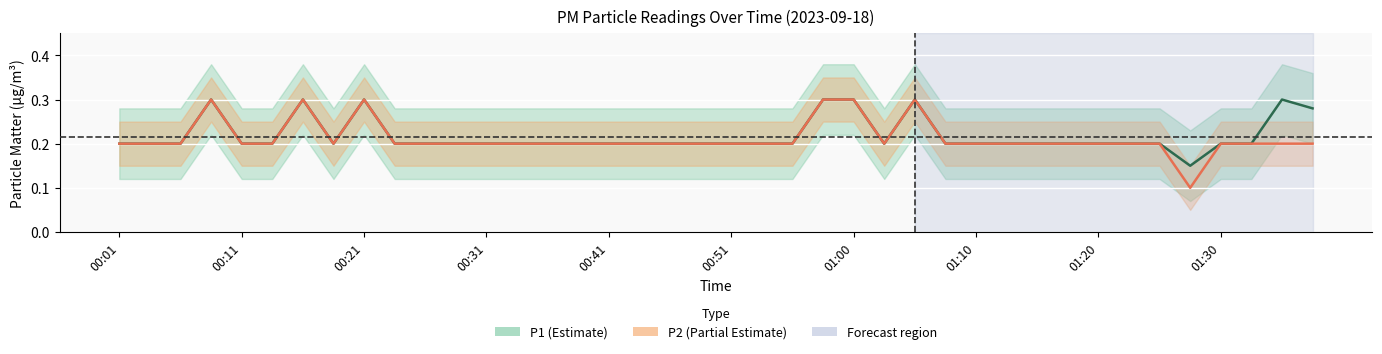

What is the total value across all series at 38?

0.5